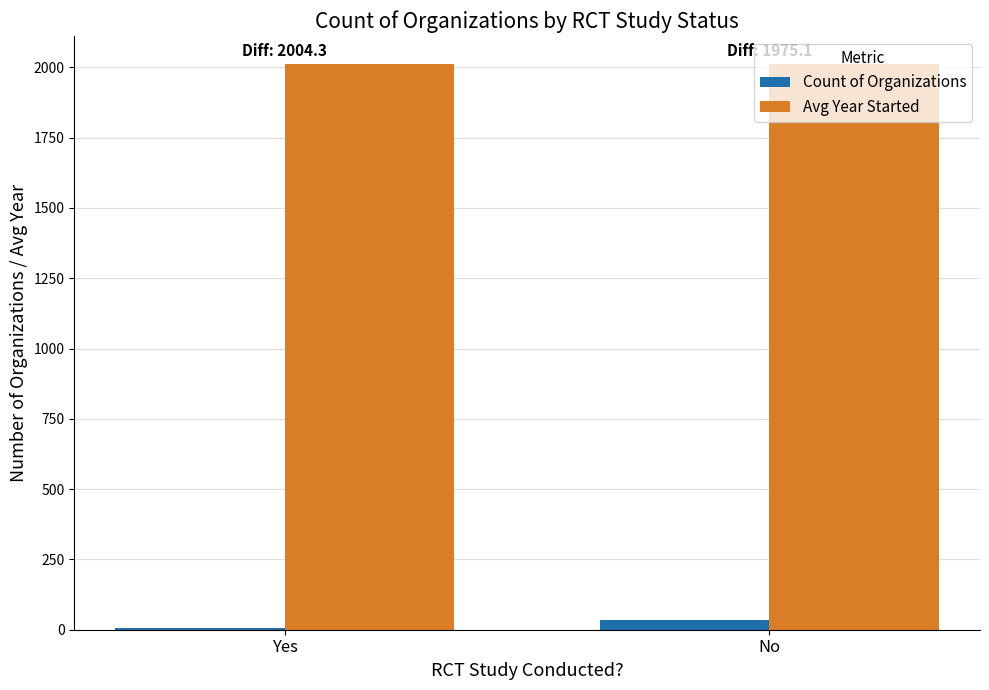

What is the sum of all Count of Organizations values?

42.0